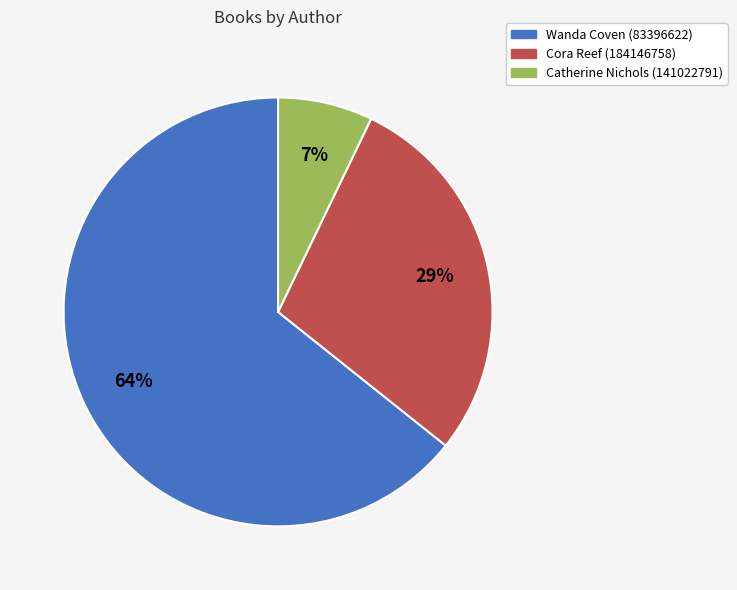

How many slices are in this pie chart?

3